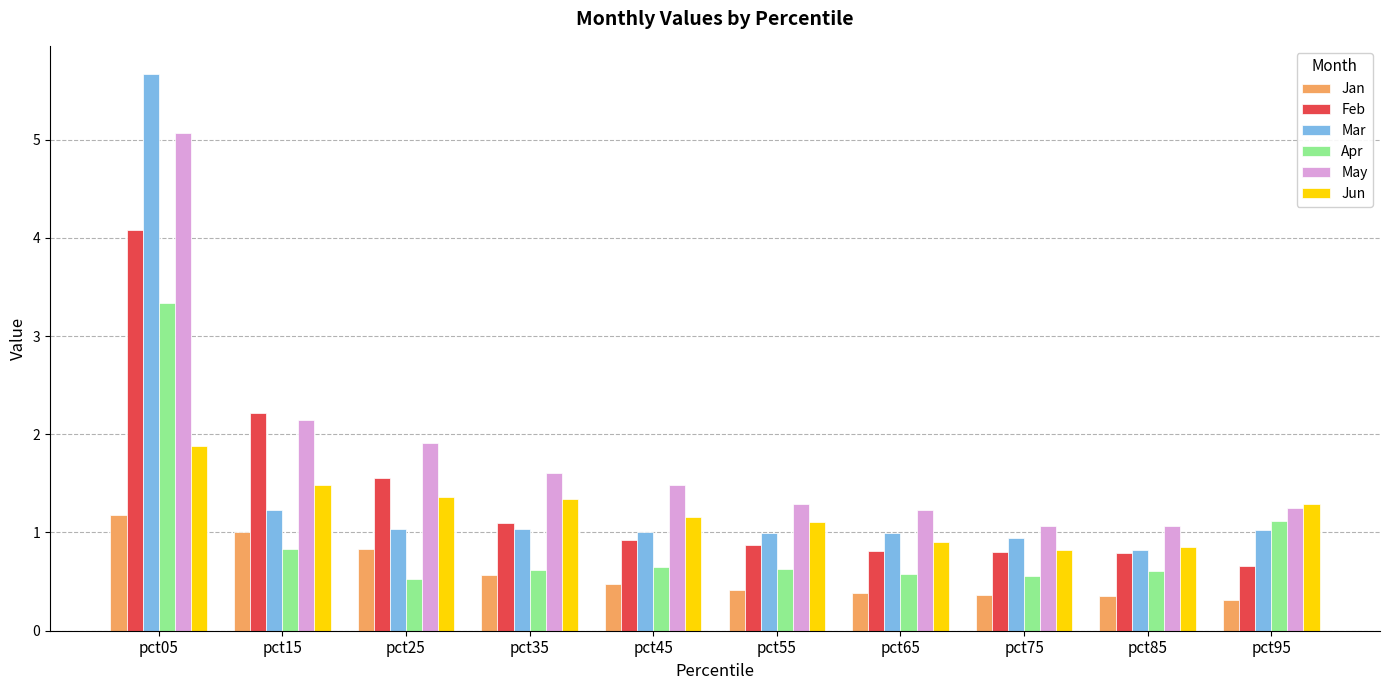

Where is Mar nearest to the value 3?

pct15